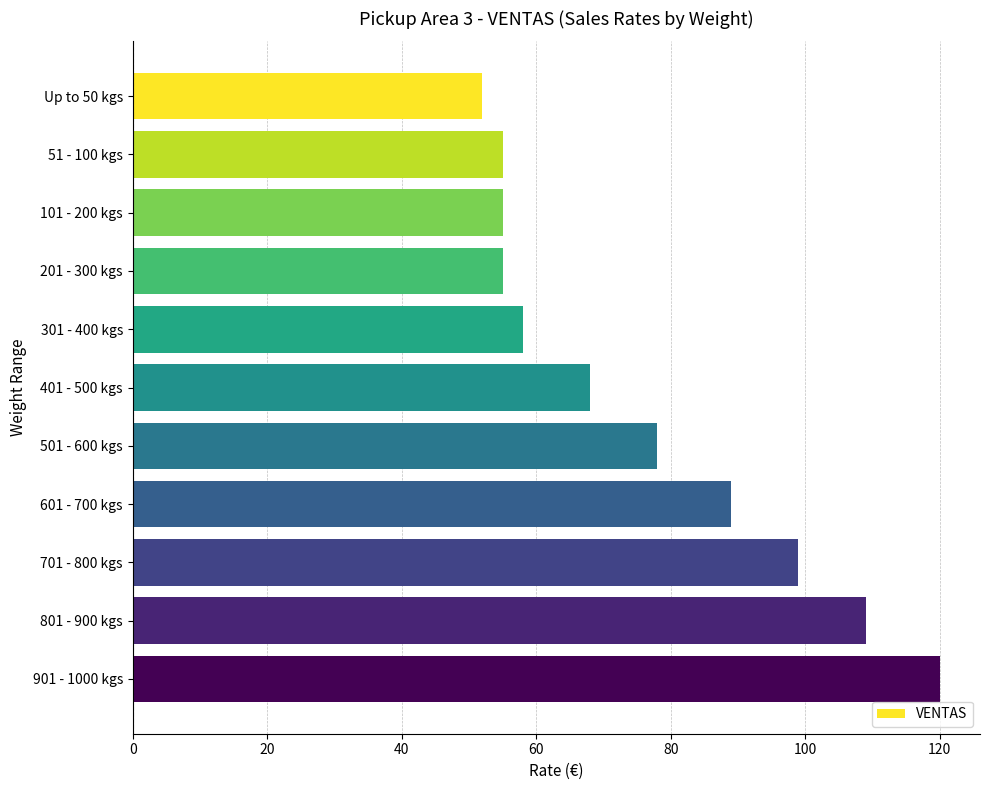

How many data points are less than 68?

5